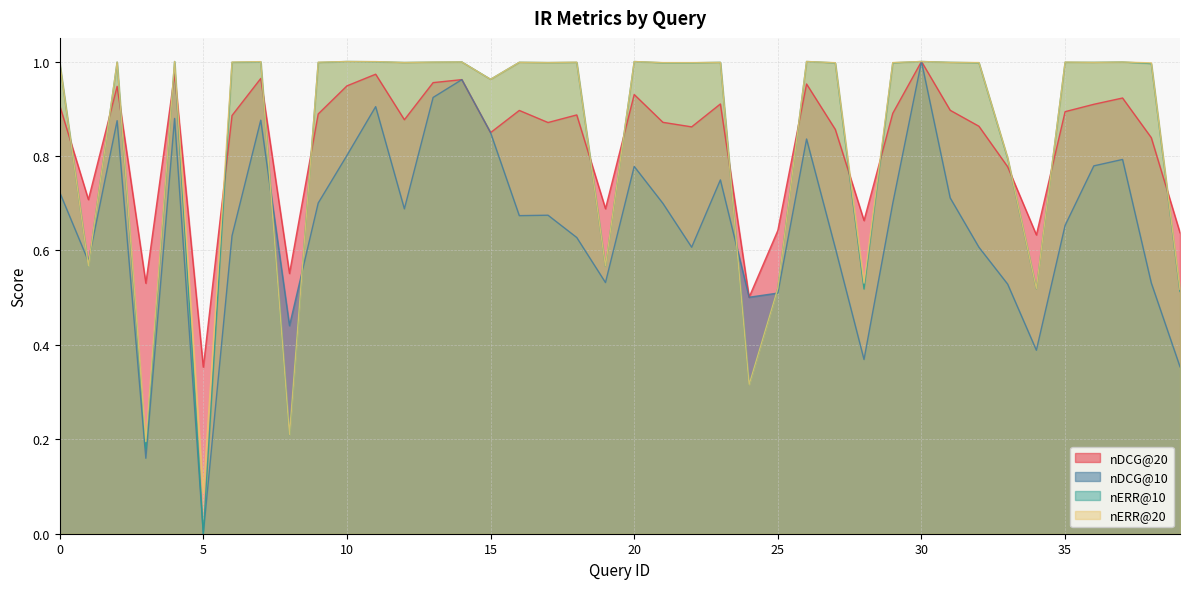

Reading left to right, extract all data points from this chart.

nDCG@20: 0.9	0.7	0.9	0.5	1.0	0.4	0.9	1.0	0.6	0.9	0.9	1.0	0.9	1.0	1.0	0.8	0.9	0.9	0.9	0.7	0.9	0.9	0.9	0.9	0.5	0.6	1.0	0.9	0.7	0.9	1.0	0.9	0.9	0.8	0.6	0.9	0.9	0.9	0.8	0.6
nDCG@10: 0.7	0.6	0.9	0.2	0.9	0.0	0.6	0.9	0.4	0.7	0.8	0.9	0.7	0.9	1.0	0.8	0.7	0.7	0.6	0.5	0.8	0.7	0.6	0.7	0.5	0.5	0.8	0.6	0.4	0.7	1.0	0.7	0.6	0.5	0.4	0.7	0.8	0.8	0.5	0.4
nERR@10: 1.0	0.6	1.0	0.2	1.0	0.0	1.0	1.0	0.2	1.0	1.0	1.0	1.0	1.0	1.0	1.0	1.0	1.0	1.0	0.6	1.0	1.0	1.0	1.0	0.3	0.5	1.0	1.0	0.5	1.0	1.0	1.0	1.0	0.8	0.5	1.0	1.0	1.0	1.0	0.5
nERR@20: 1.0	0.6	1.0	0.2	1.0	0.1	1.0	1.0	0.2	1.0	1.0	1.0	1.0	1.0	1.0	1.0	1.0	1.0	1.0	0.6	1.0	1.0	1.0	1.0	0.3	0.5	1.0	1.0	0.5	1.0	1.0	1.0	1.0	0.8	0.5	1.0	1.0	1.0	1.0	0.5